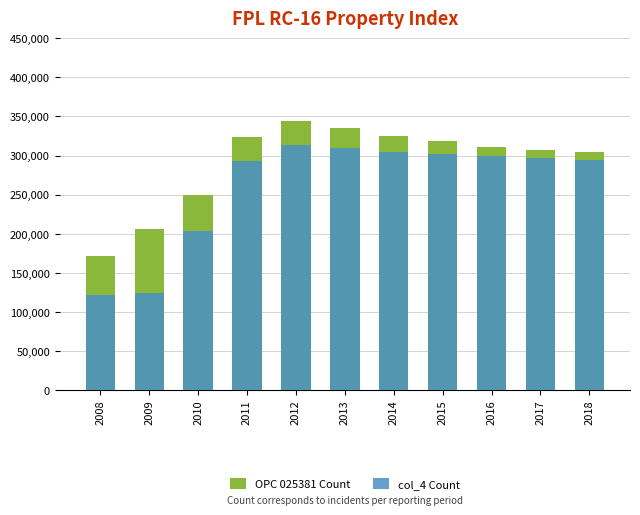

Which has a higher value, 2017 or 2011?

2011